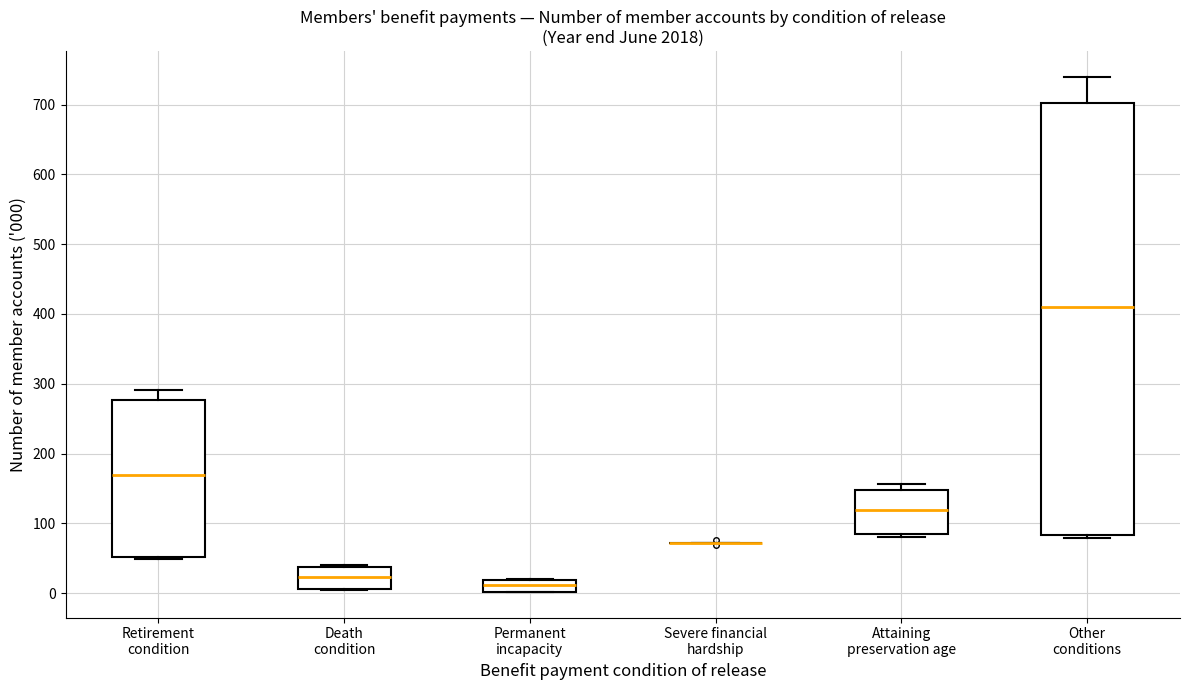

Reading left to right, read every box against the y-axis: the position of its median line, the range the box covers, and the ends of its whiskers. The values are not printed on the chart, so give them approximately, as read against the axis.

Retirement condition: median 170, box 50 to 280, whiskers 50 to 290
Death condition: median 20, box 10 to 40, whiskers 10 to 40
Permanent incapacity: median 10, box 0 to 20, whiskers 0 to 20
Severe financial hardship: box collapsed to a line at 70, whiskers 70 to 70
Attaining preservation age: median 120, box 90 to 150, whiskers 80 to 160
Other conditions: median 410, box 80 to 700, whiskers 80 (just below the box's lower edge) to 740